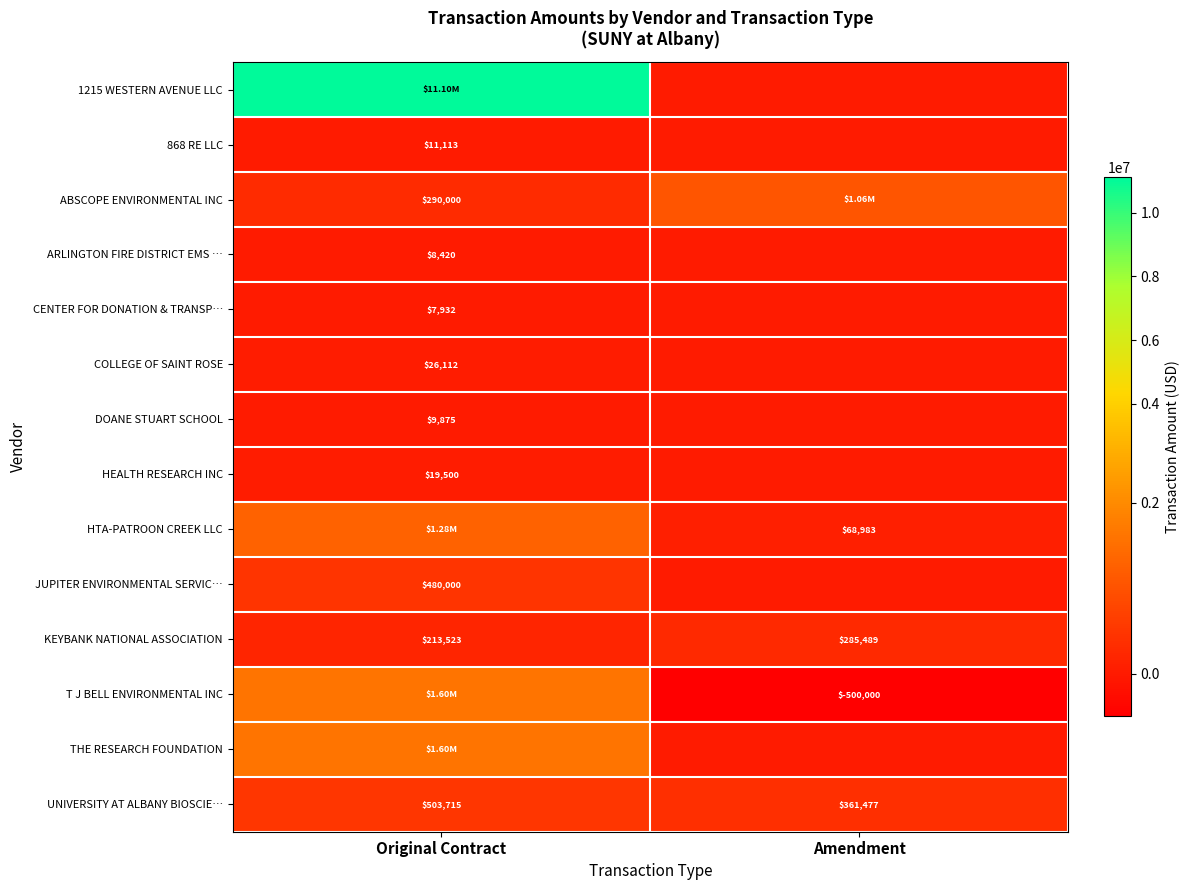

At which label does KEYBANK NATIONAL ASSOCIATION reach its minimum?

Original Contract